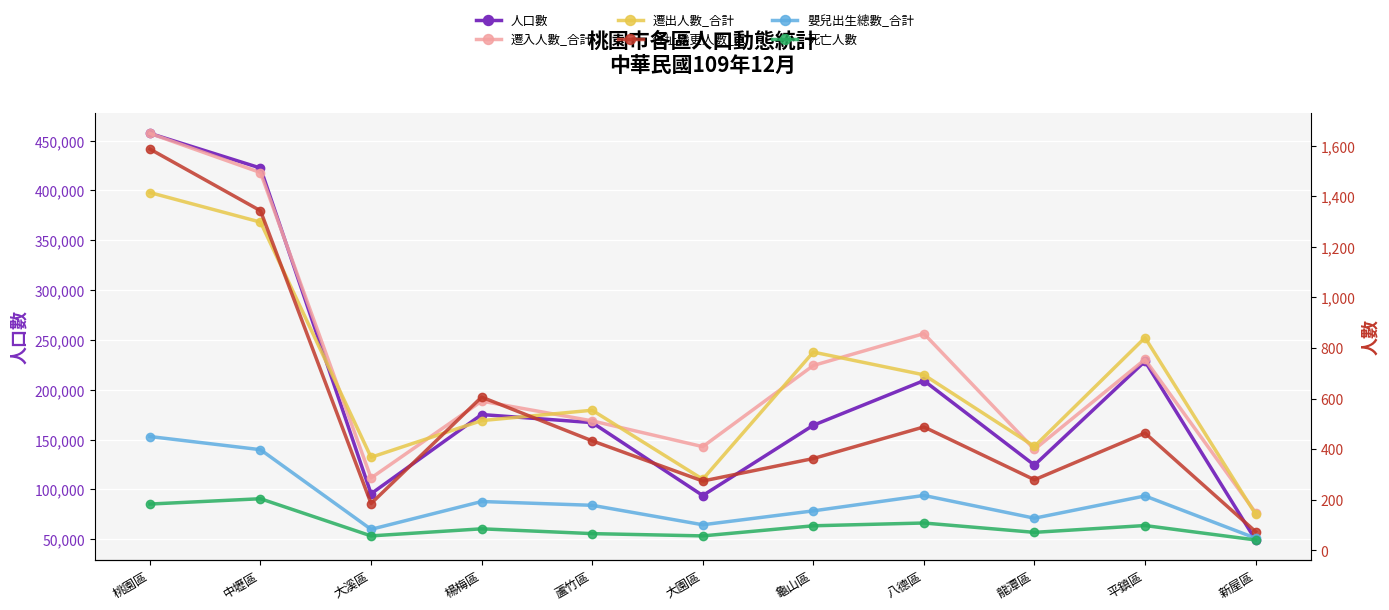

The value of 遷入人數_合計 at 大溪區 is 286. True or false?

True